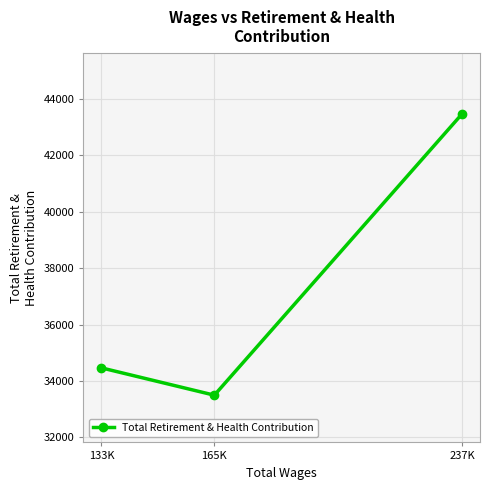

What is the maximum value shown in the chart?

43465